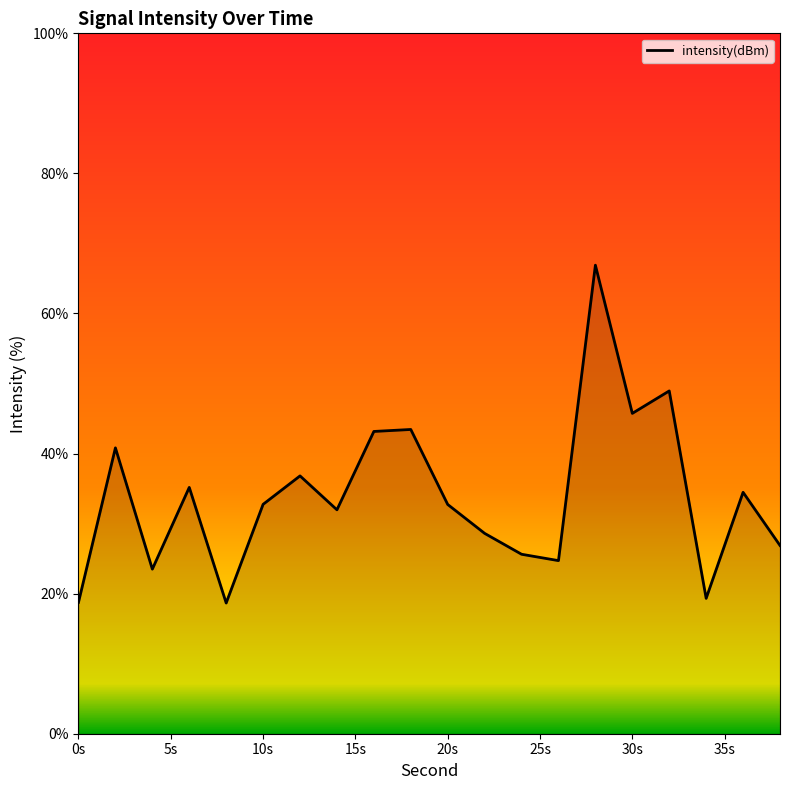

What is the greatest value displayed?

66.9